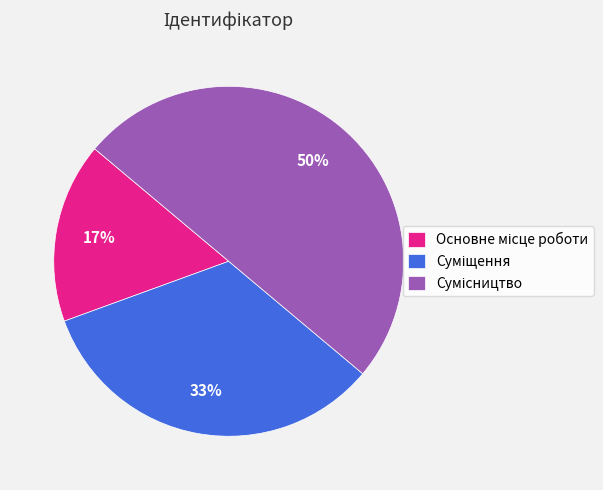

To the nearest percent, what is the average slice percentage?

33%